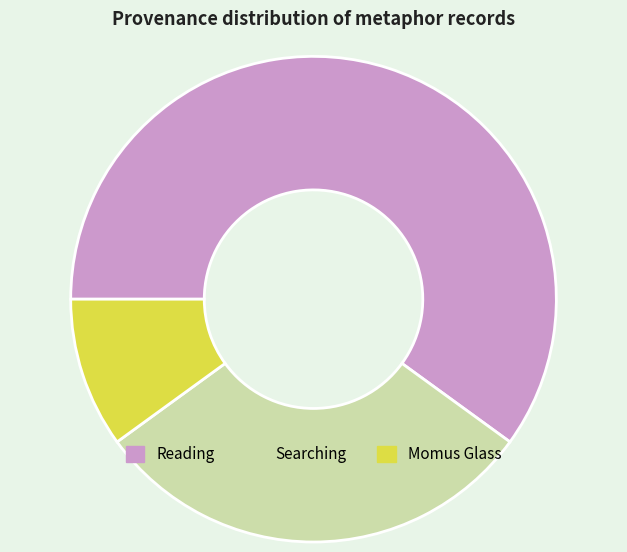

Which has a higher value, Momus Glass or Reading?

Reading